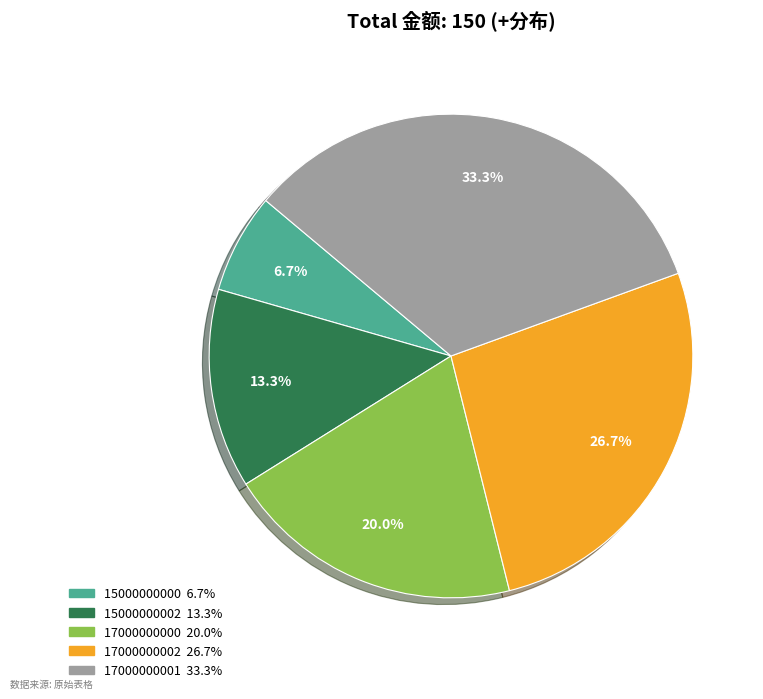

To the nearest percent, what portion does 17000000002 represent?

27%